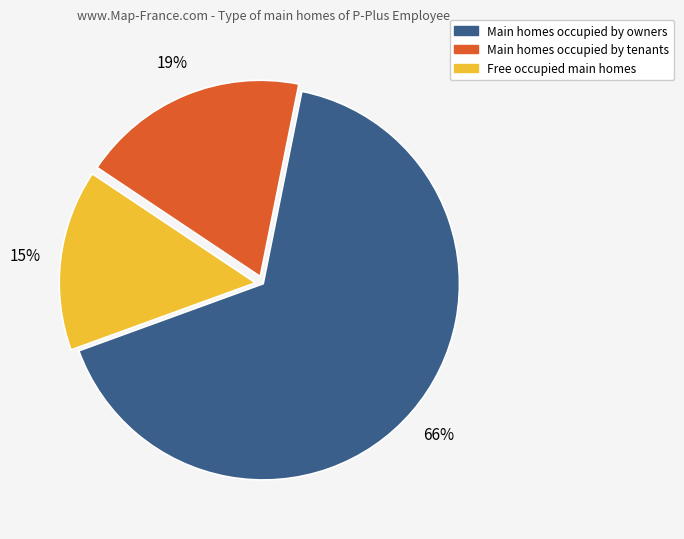

Which slice is the smallest?

Free occupied main homes